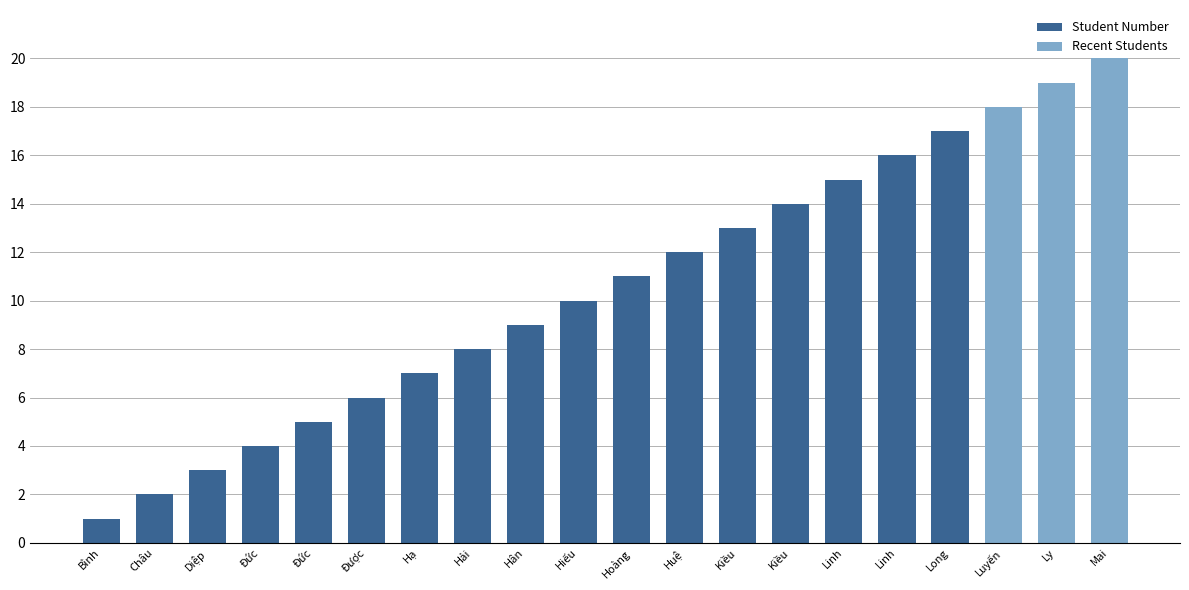

What is the sum of all values?

210